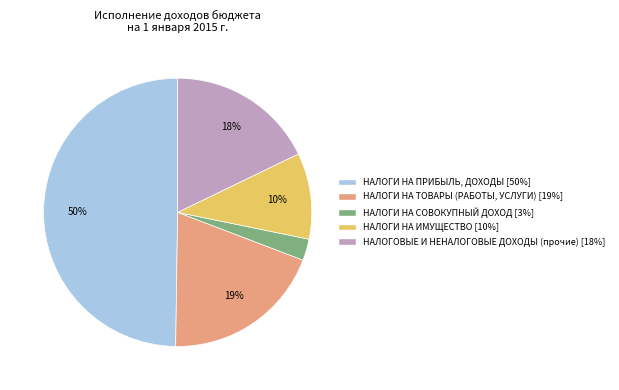

Rank the categories by value from lowest to highest.

НАЛОГИ НА СОВОКУПНЫЙ ДОХОД, НАЛОГИ НА ИМУЩЕСТВО, НАЛОГОВЫЕ И НЕНАЛОГОВЫЕ ДОХОДЫ (прочие), НАЛОГИ НА ТОВАРЫ (РАБОТЫ, УСЛУГИ), НАЛОГИ НА ПРИБЫЛЬ, ДОХОДЫ